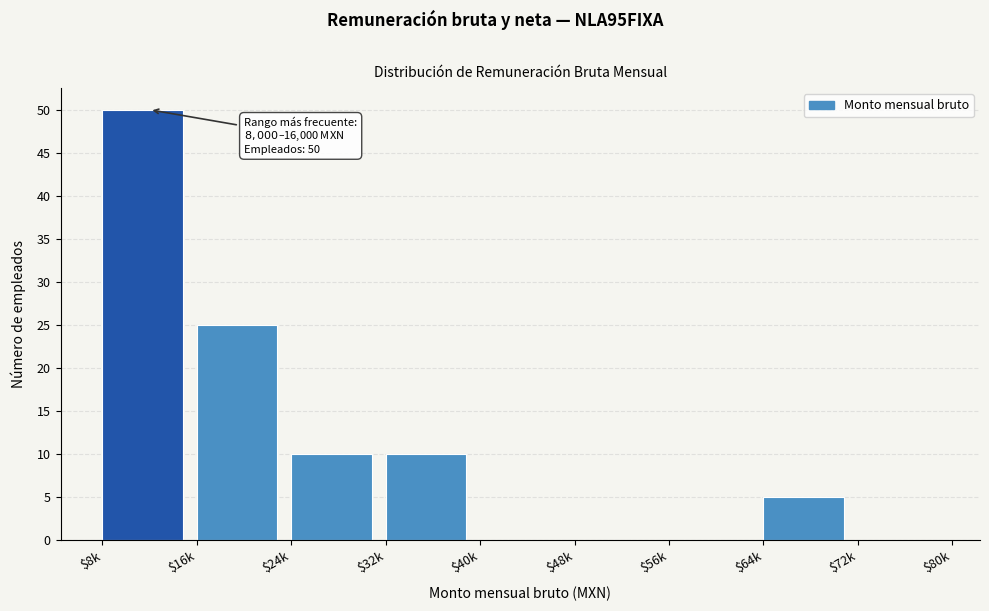

The value at $8k is 50. True or false?

True